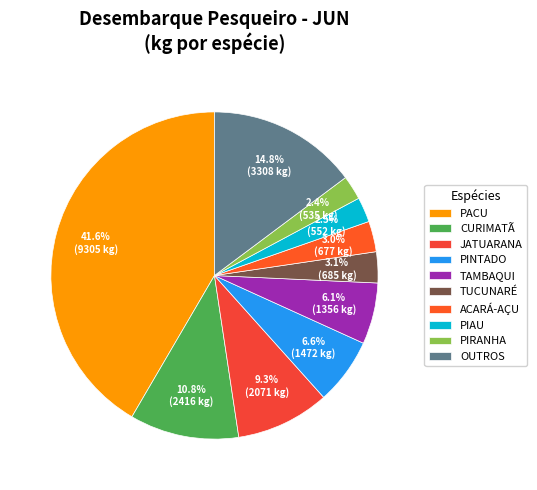

To the nearest percent, what portion does PIRANHA represent?

2%